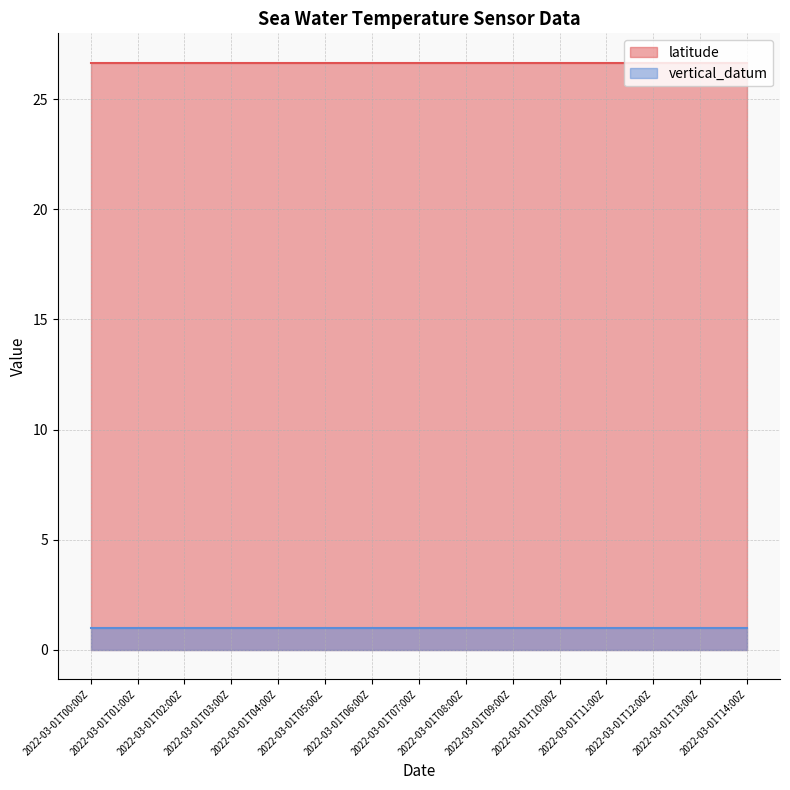

Which series has the largest total across all categories?

latitude